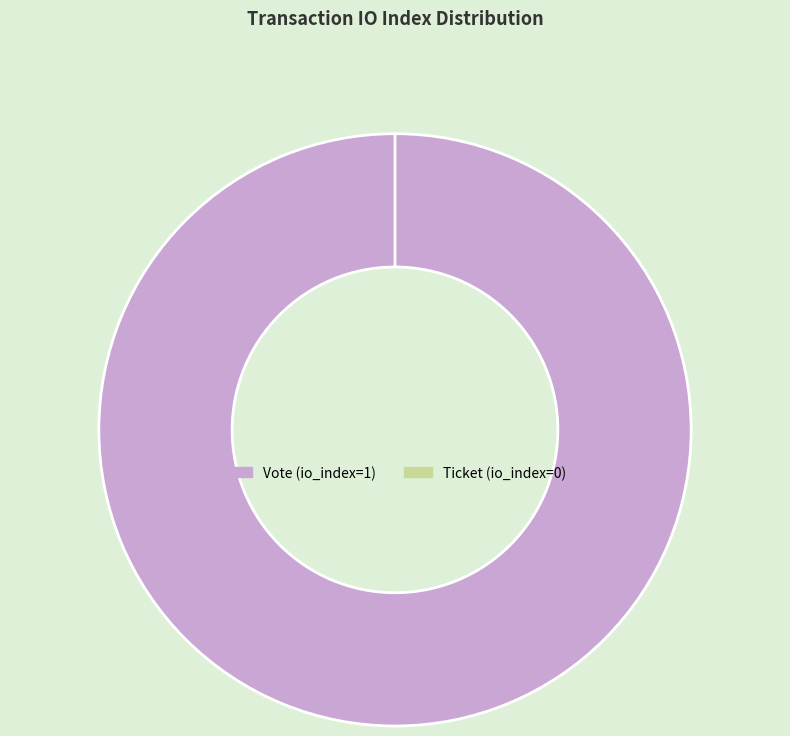

What is the largest slice in the pie chart?

Vote (io_index=1)